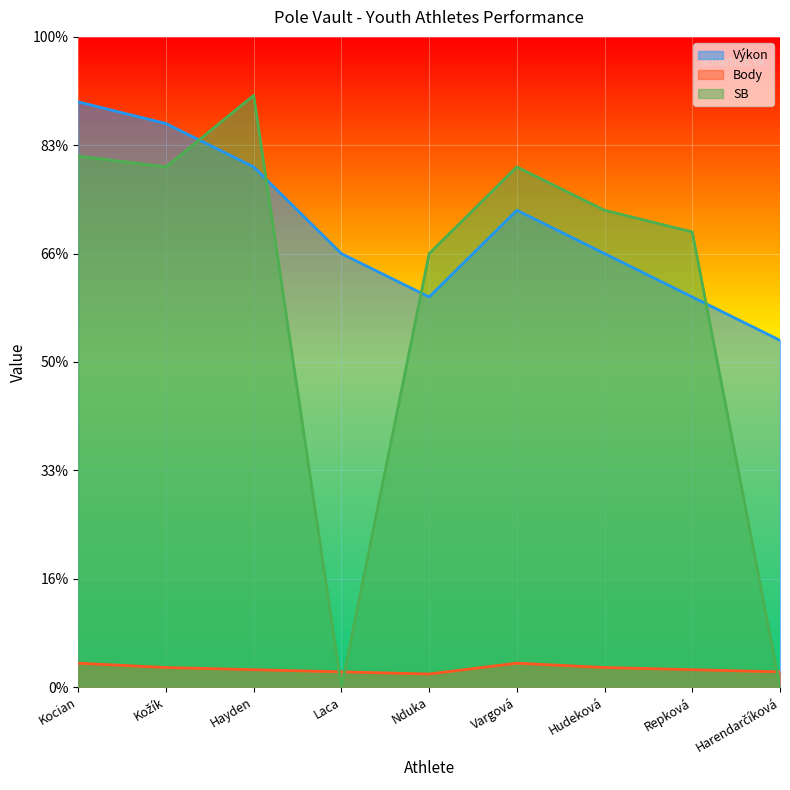

What are all the series names shown in the legend?

Výkon, Body, SB